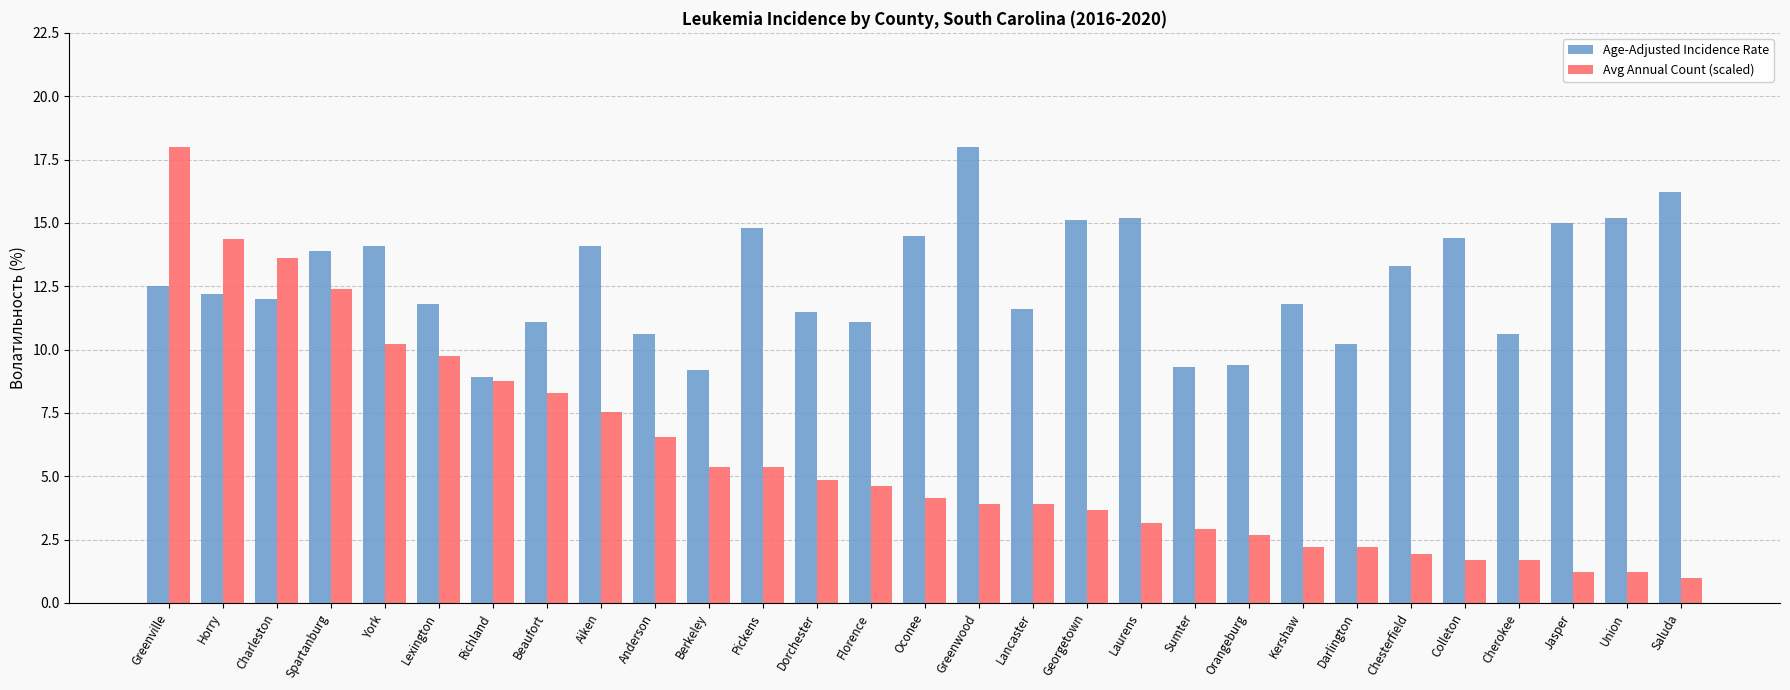

Which series has the largest range (max minus min)?

Avg Annual Count (scaled)